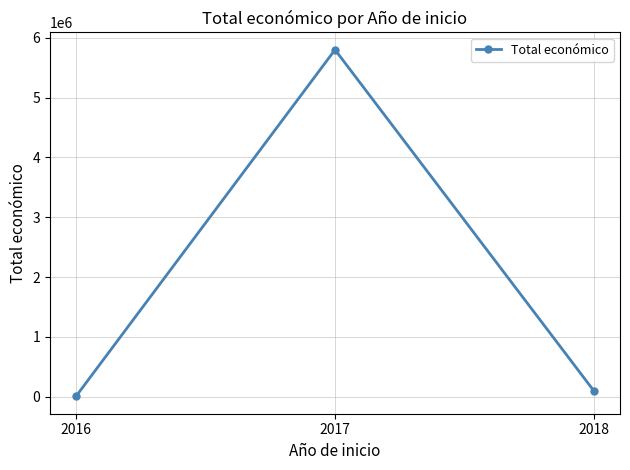

What is the smallest value displayed?

6000